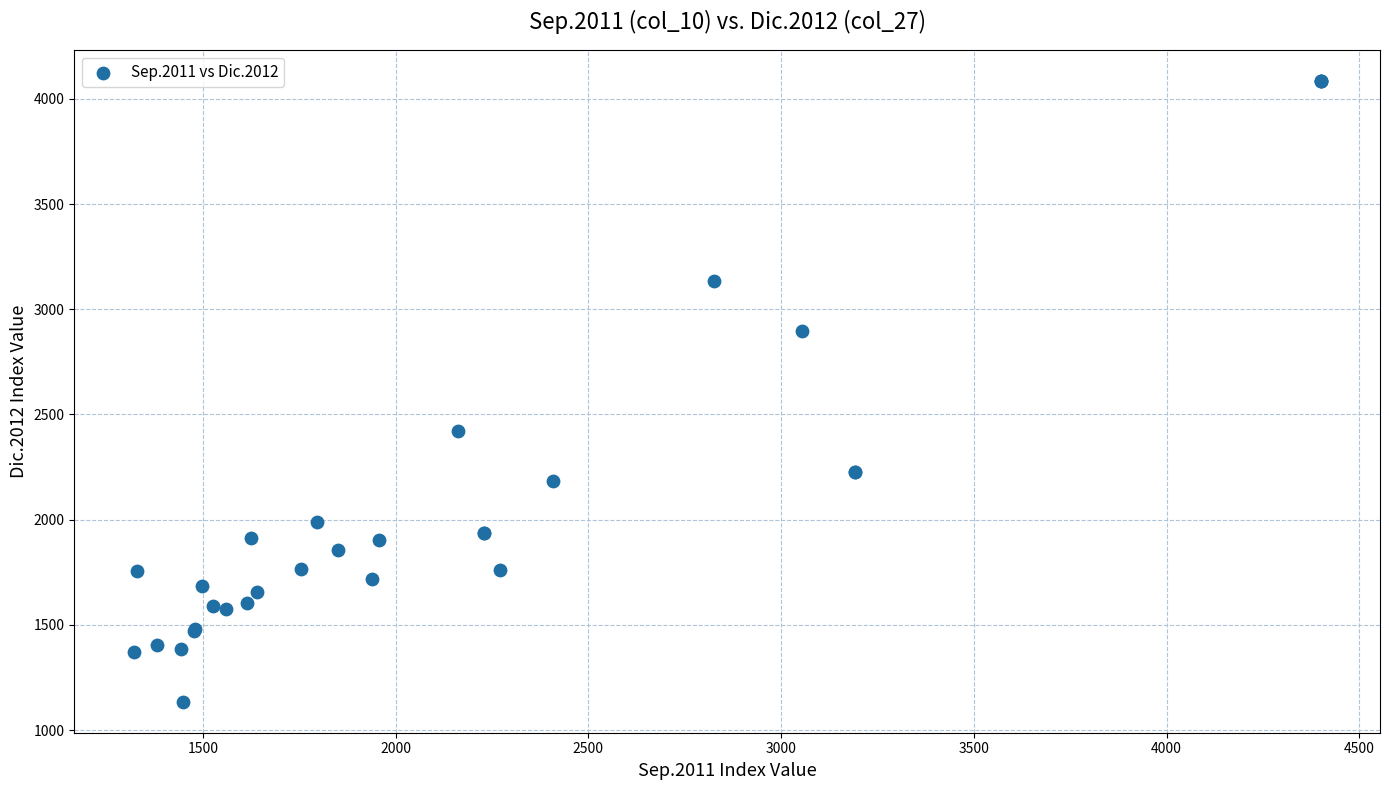

What Y value in the scatter plot is closest to 2609?

2420.9